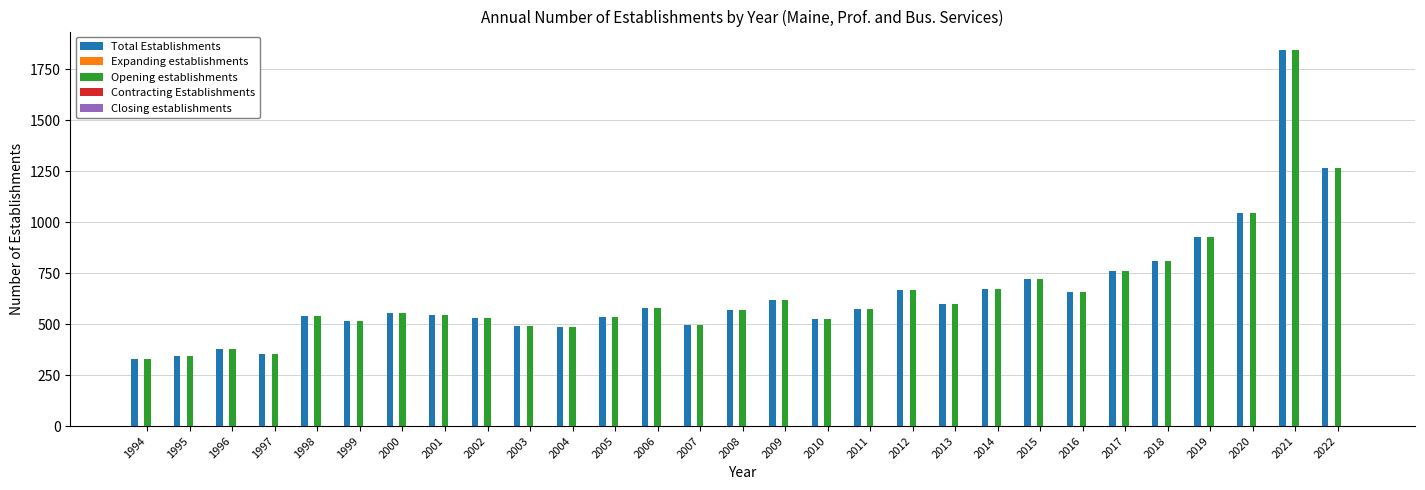

Does the chart contain any negative values?

No